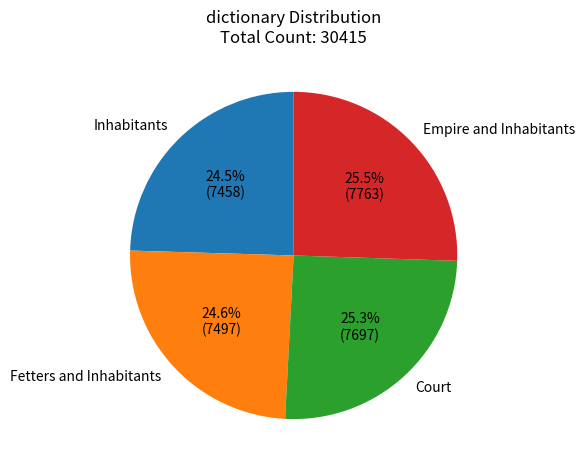

How many segments does this pie chart have?

4